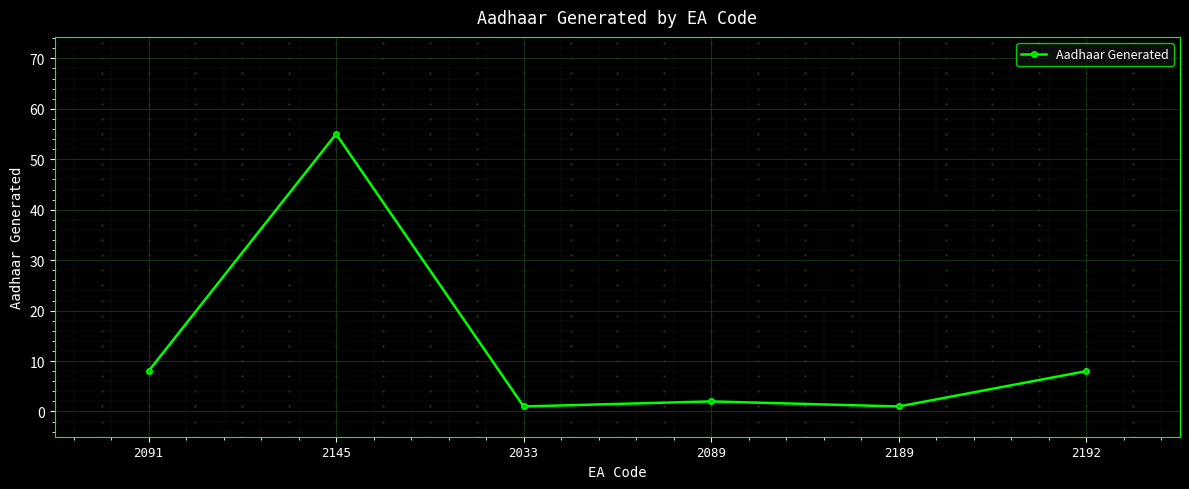

Is it true that the value at 2089 is 2?

True